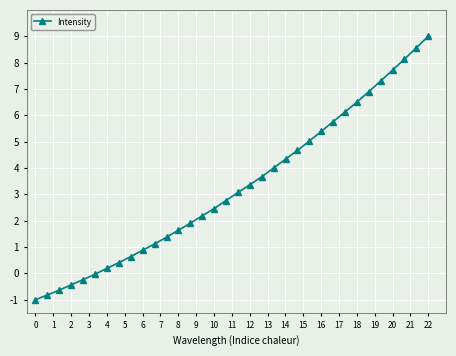

Count the number of values greater than 3.

17